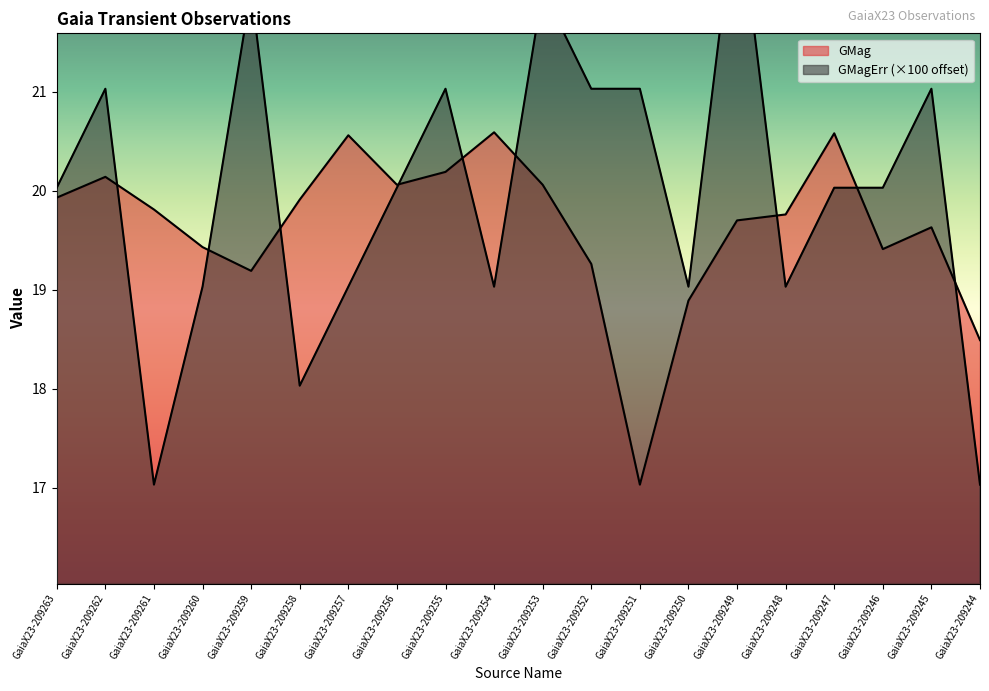

Is the value of GMagErr at GaiaX23-209258 greater than the value of GMag at GaiaX23-209248?

No